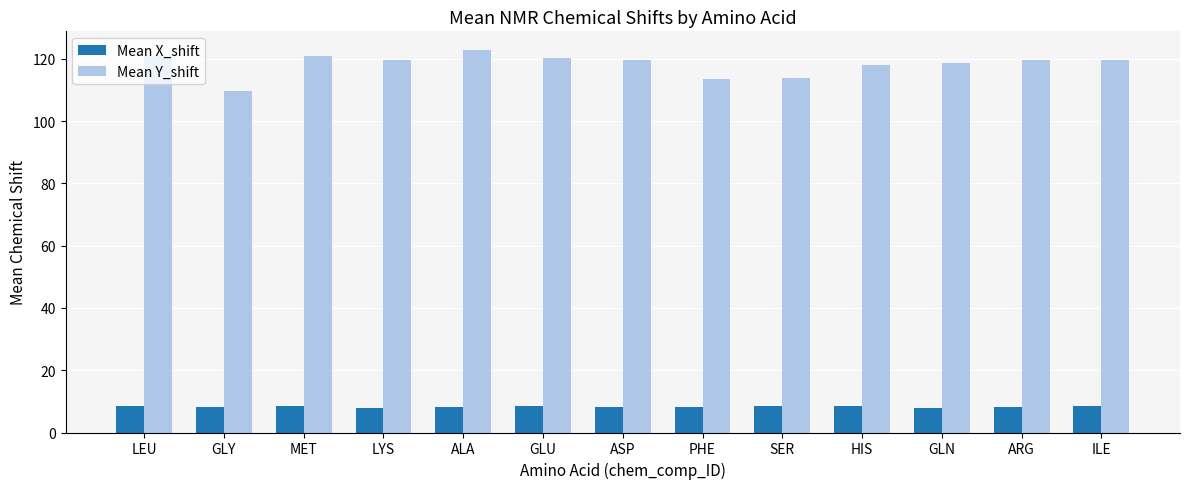

What is the minimum value shown in the chart?

7.9